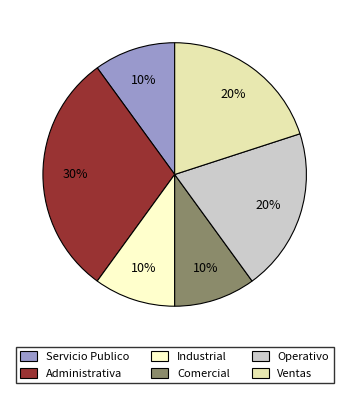

To the nearest percent, what is the difference between the Comercial and Operativo slice percentages?

10%